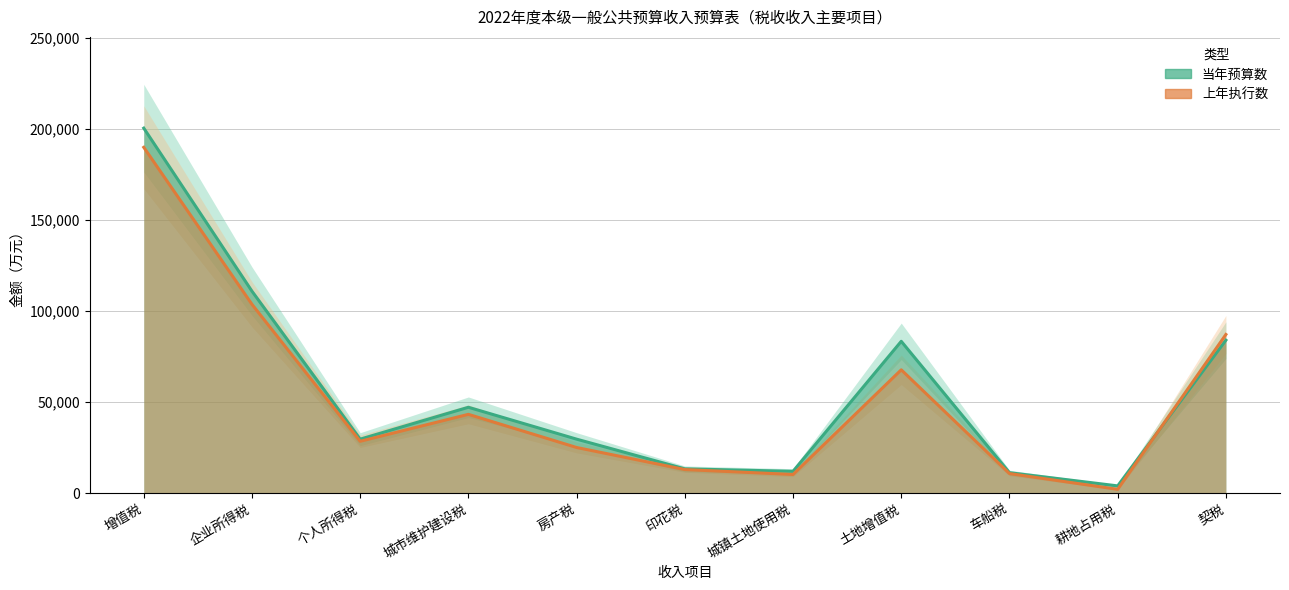

Reading left to right, transcribe all the data shown in this chart.

当年预算数: 200300	110800	29600	47100	29600	13300	11950	83300	11200	3950	83910
上年执行数: 189774	103591	28425	43216	25028	12917	10211	67657	10711	2066	87042